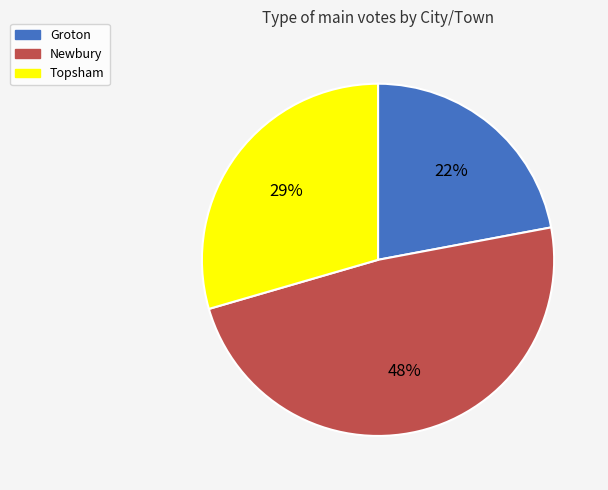

Which slice is the largest?

Newbury